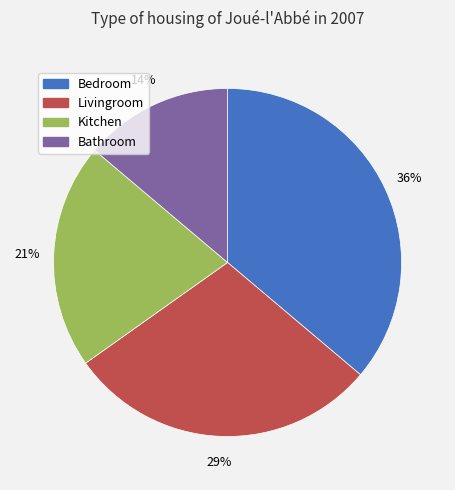

Count the number of slices in the pie.

4